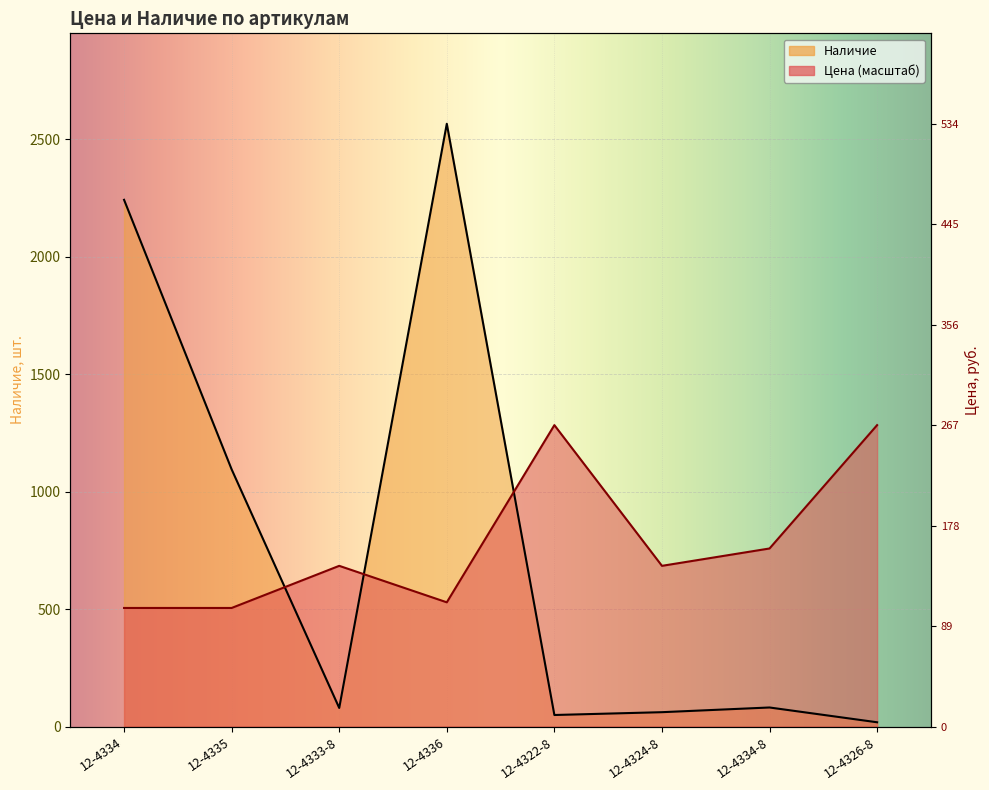

What is the value of the Наличие point at the 7th from the left?

81.0